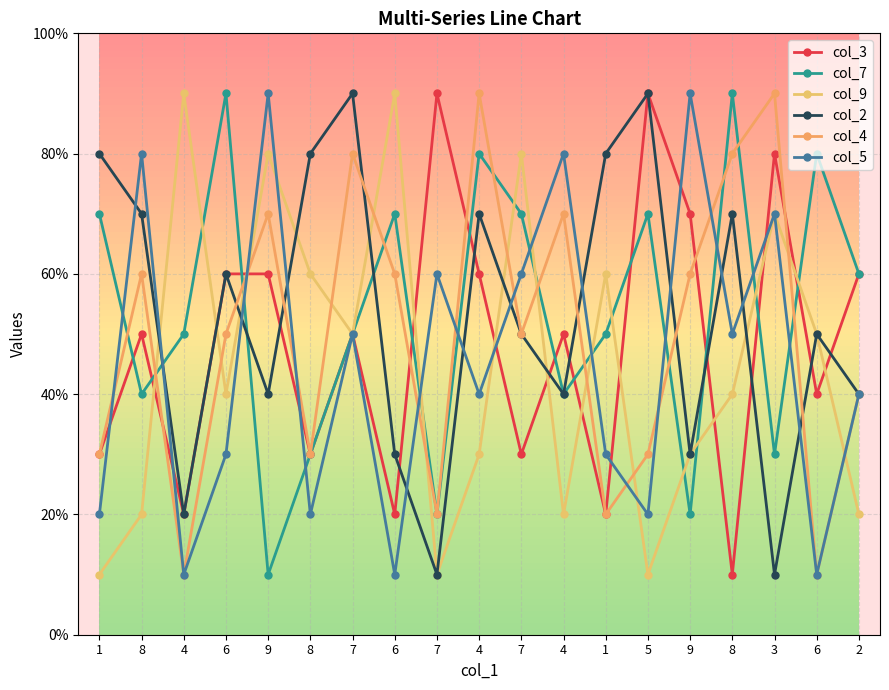

How many intersections are there between col_5 and col_7?

12